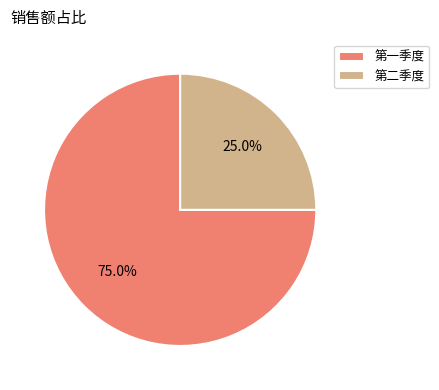

To the nearest percent, what percentage of the pie is 第一季度?

75%